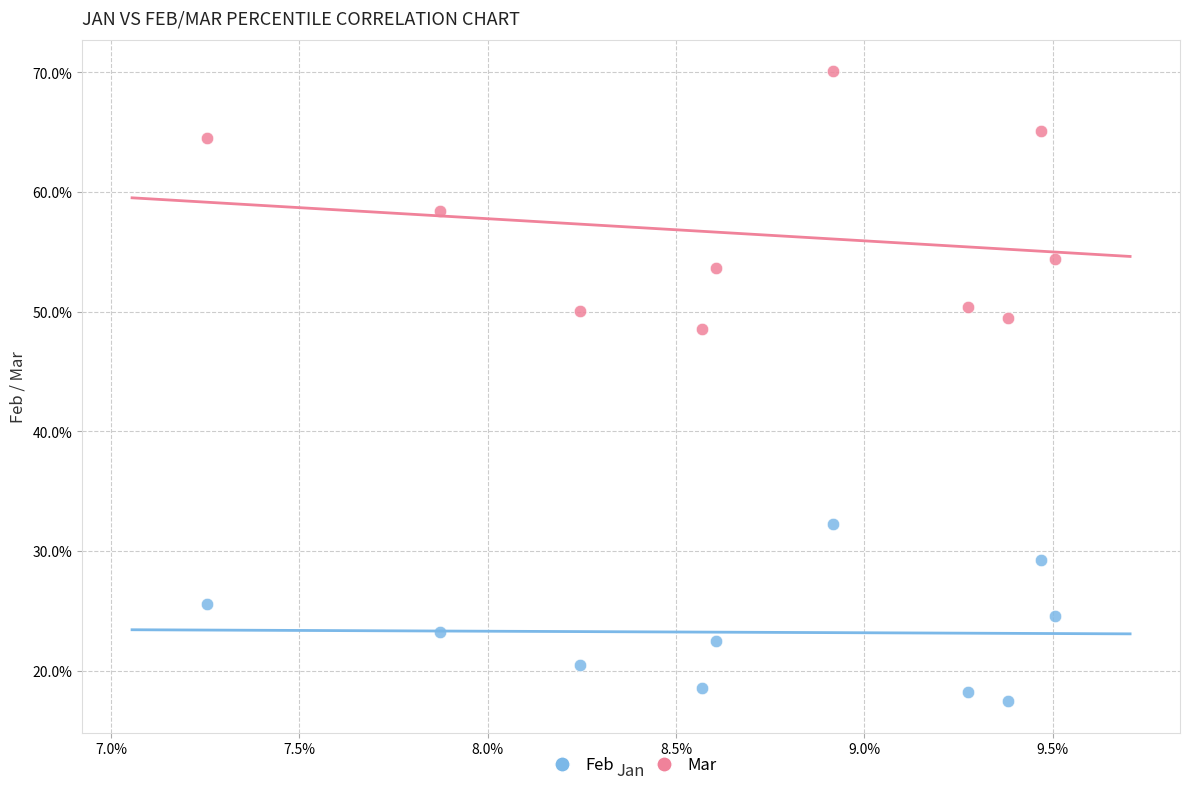

Which series has the widest spread of Y values?

Mar